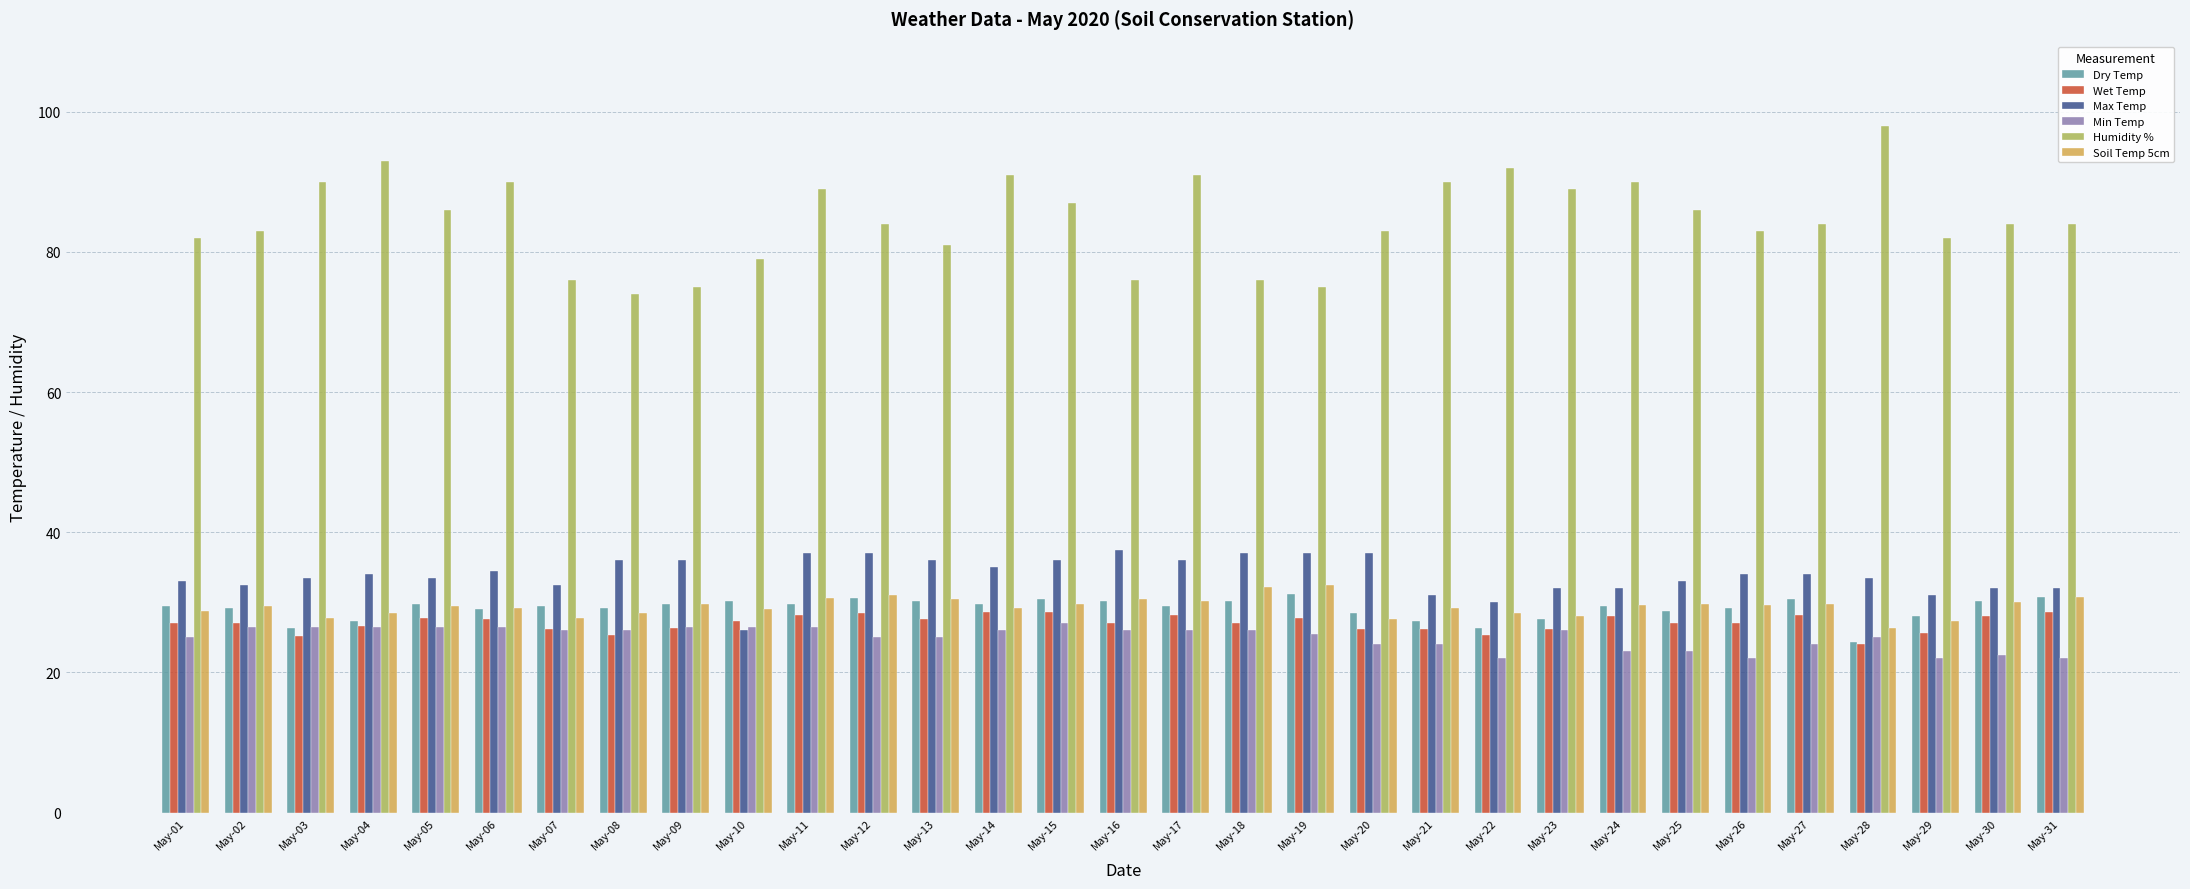

What is the approximate value of Min Temp at May-22?

22.0